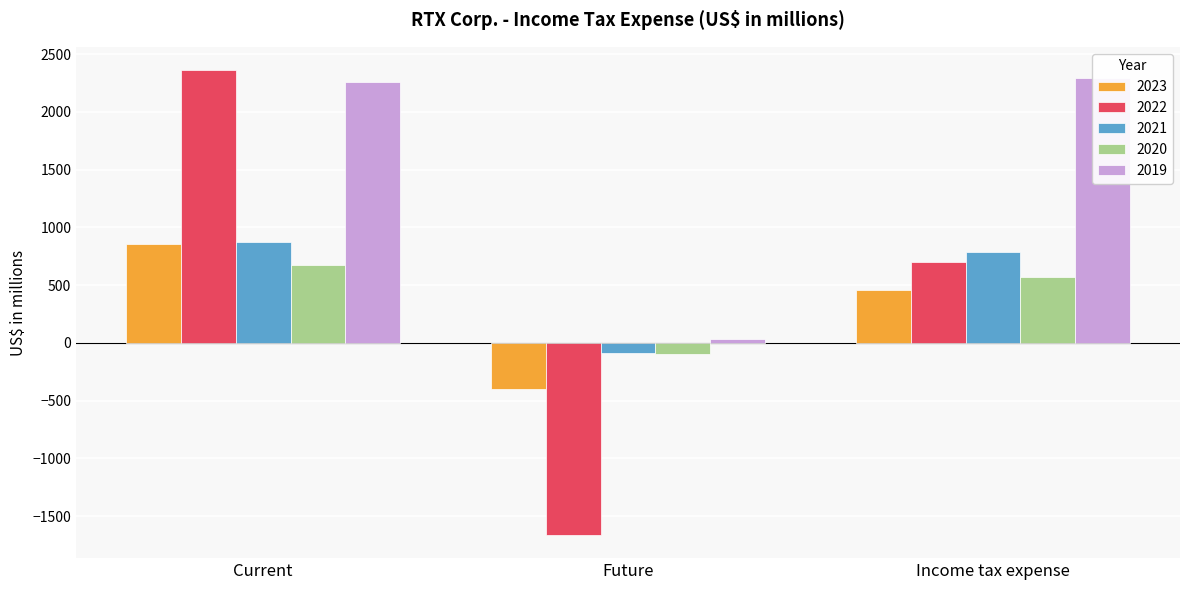

Rank the series by their maximum value, from lowest to highest.

2020, 2023, 2021, 2019, 2022